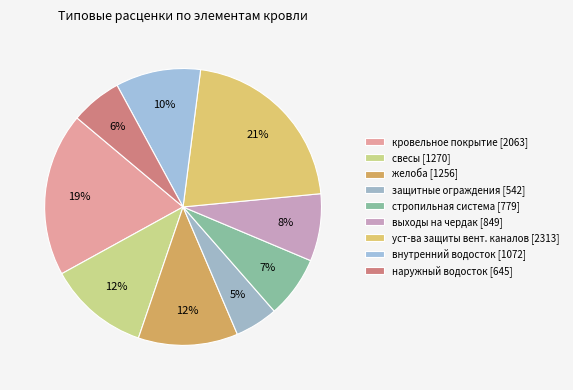

How many segments does this pie chart have?

9